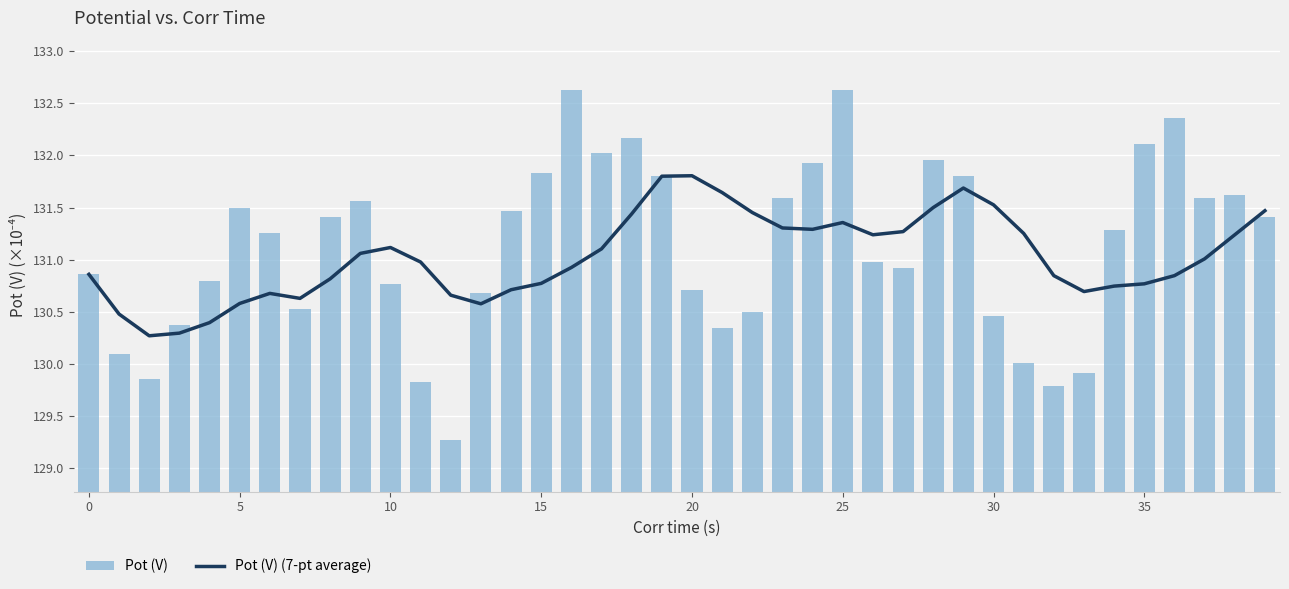

Where is Pot (V) nearest to the value 130?

31